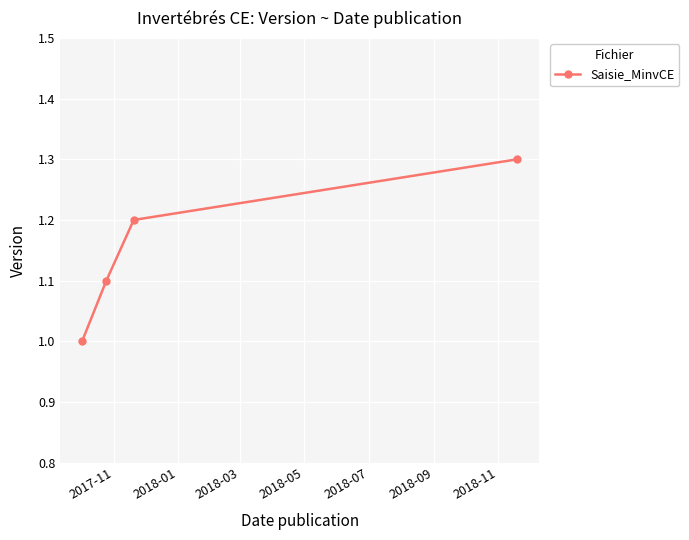

What is the value of the 3rd point from the left?

1.2